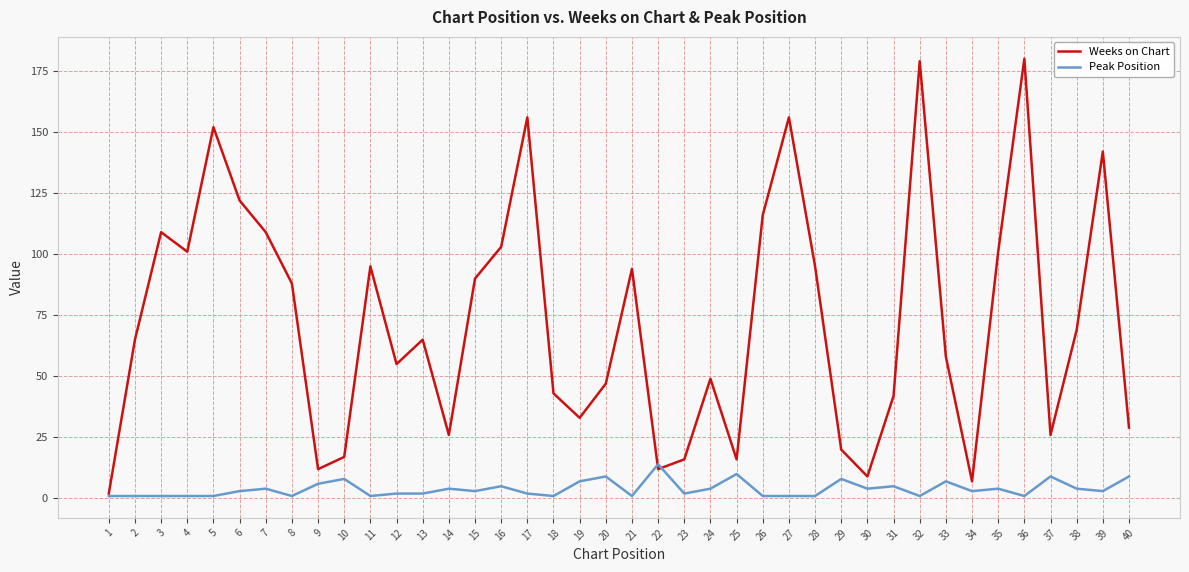

Is it true that Peak Position equals 24 at 22?

False